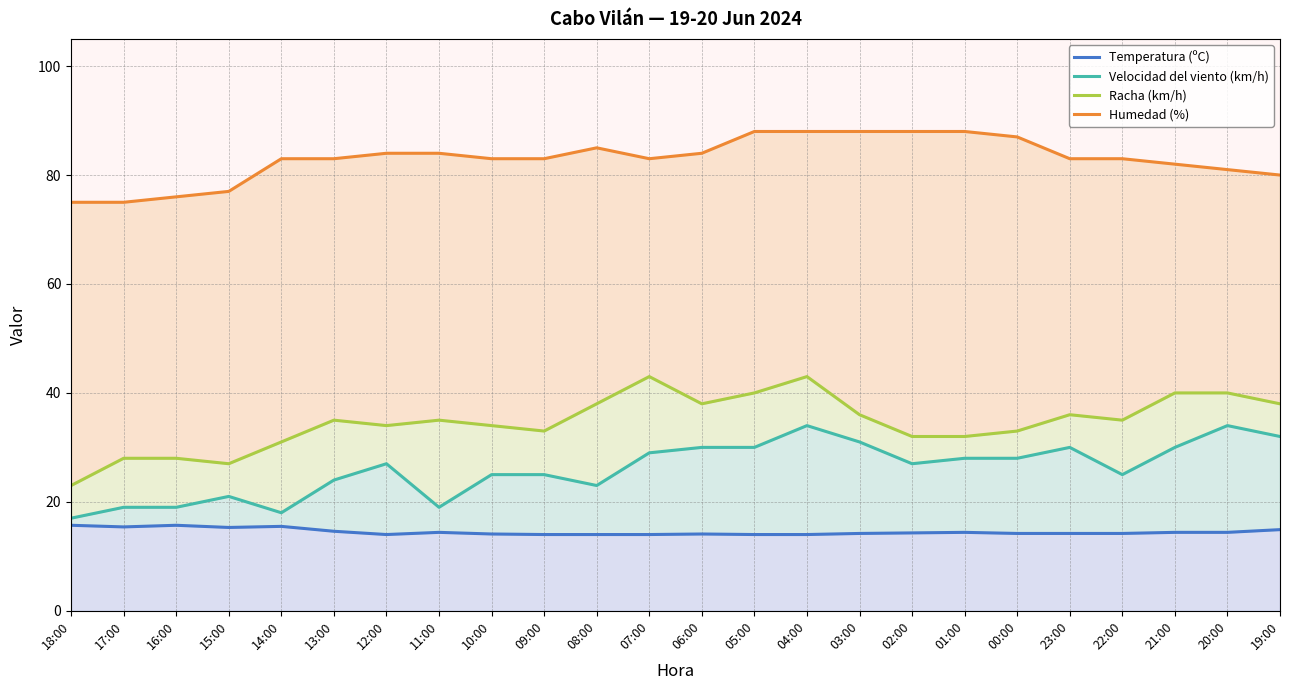

At which category does Humedad (%) reach its first local valley?

07:00